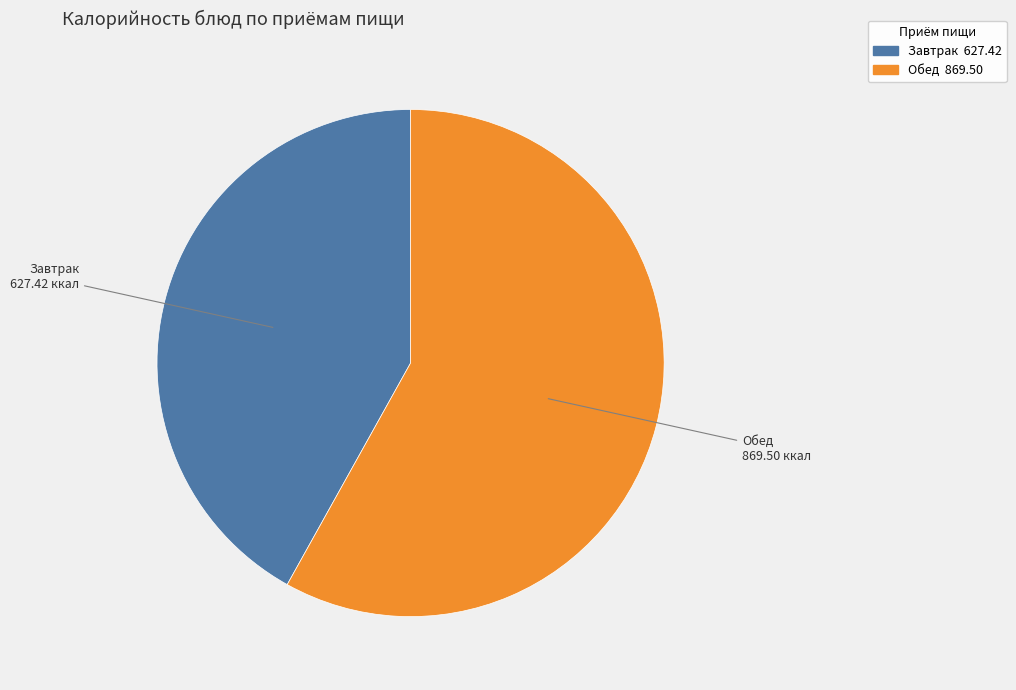

Does any single category account for the majority?

Yes